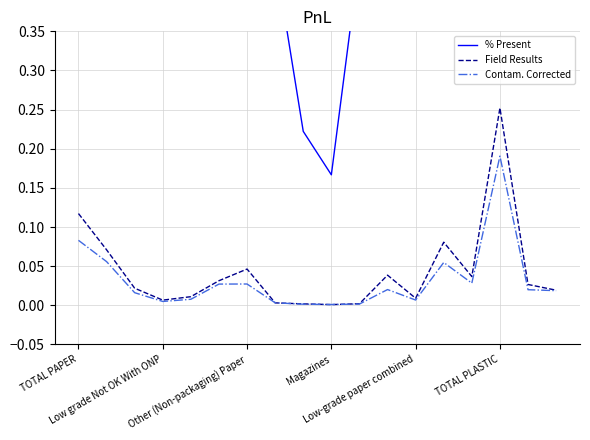

What is the average value of the % Present series?

0.6